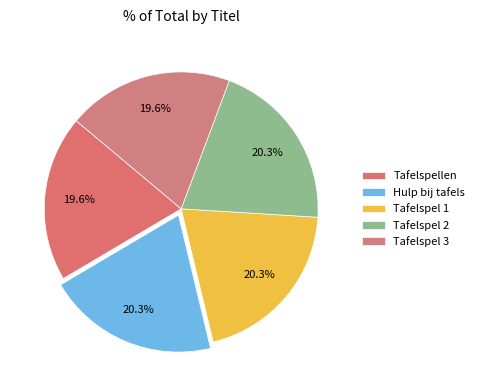

How many segments does this pie chart have?

5